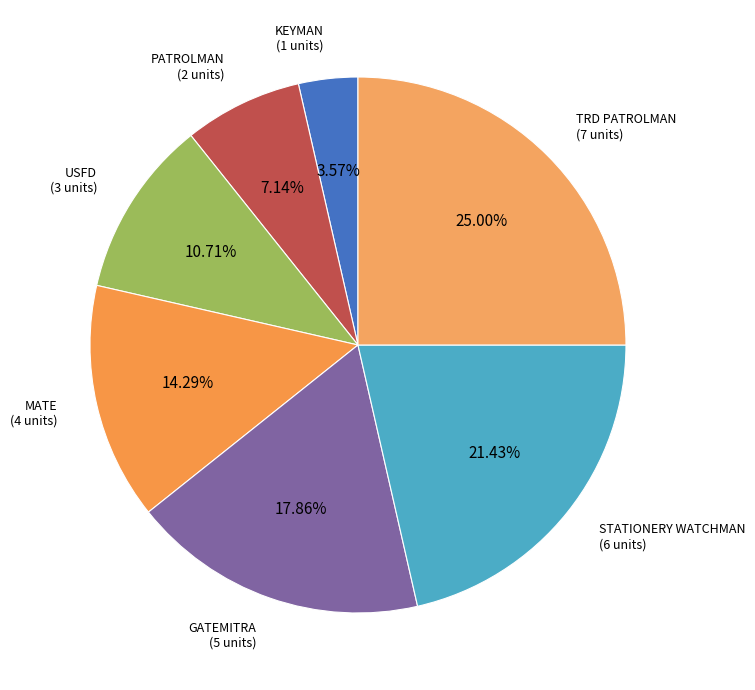

To the nearest percent, what is the combined percentage of MATE and KEYMAN?

18%